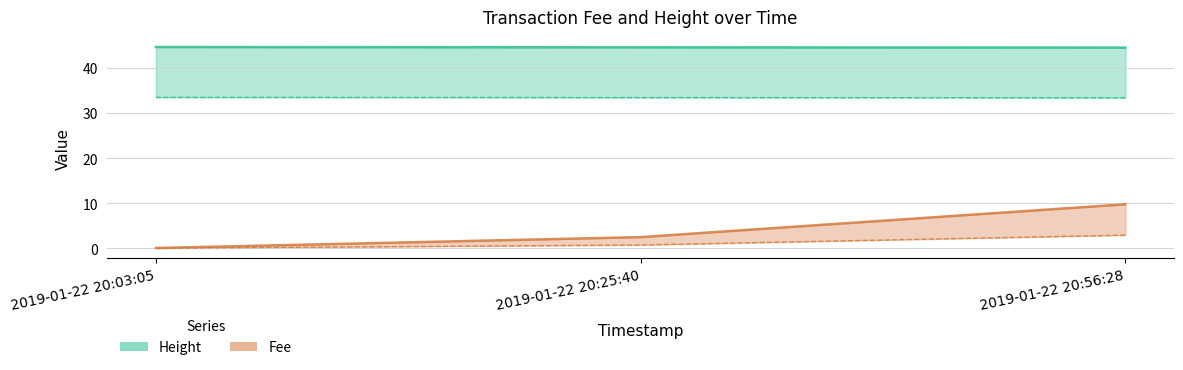

What is the label of the 1st point from the left?

2019-01-22 20:03:05